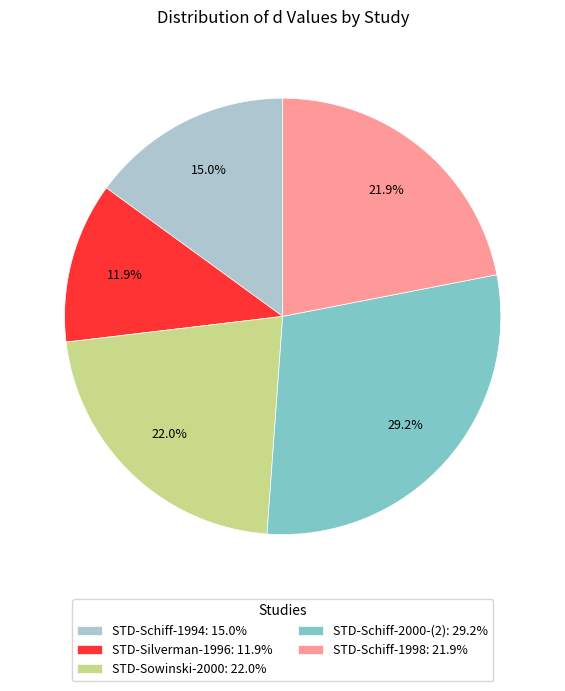

To the nearest percent, what is the difference between the largest and smallest slice percentages?

17%